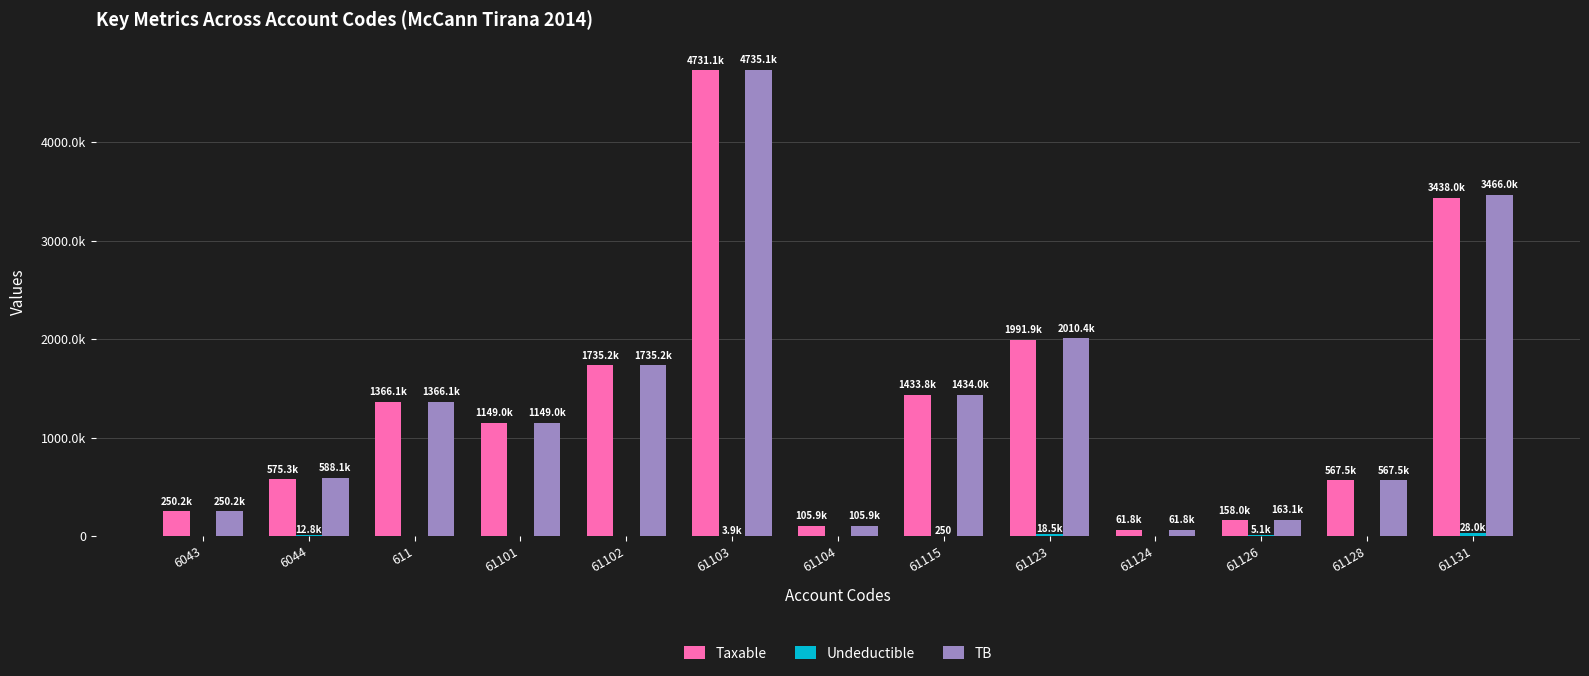

List the labels in order of Undeductible value, smallest first.

6043, 611, 61101, 61102, 61104, 61124, 61128, 61115, 61103, 61126, 6044, 61123, 61131